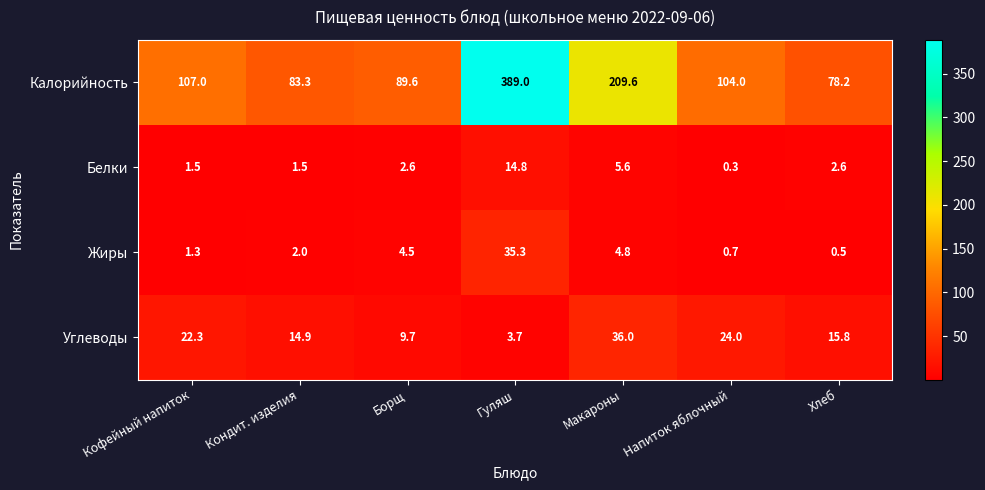

Rank the series at Кофейный напиток from highest to lowest value.

Калорийность, Углеводы, Белки, Жиры